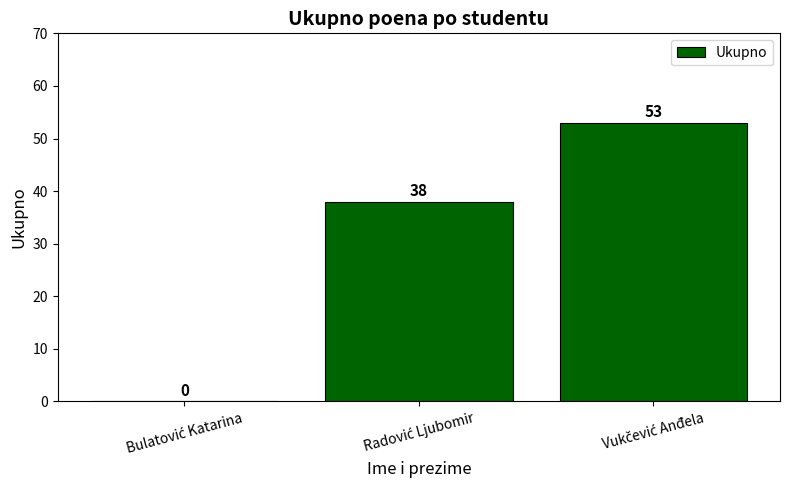

Reading right to left, what are all the values shown in this chart?

53	38	0